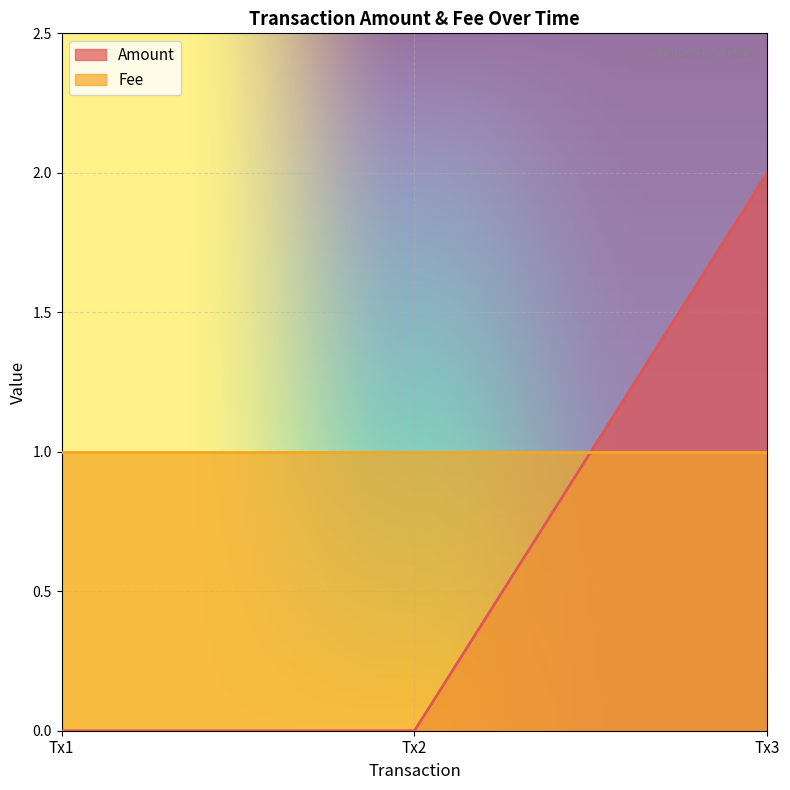

At Tx3, list the series in order from largest to smallest.

Amount, Fee